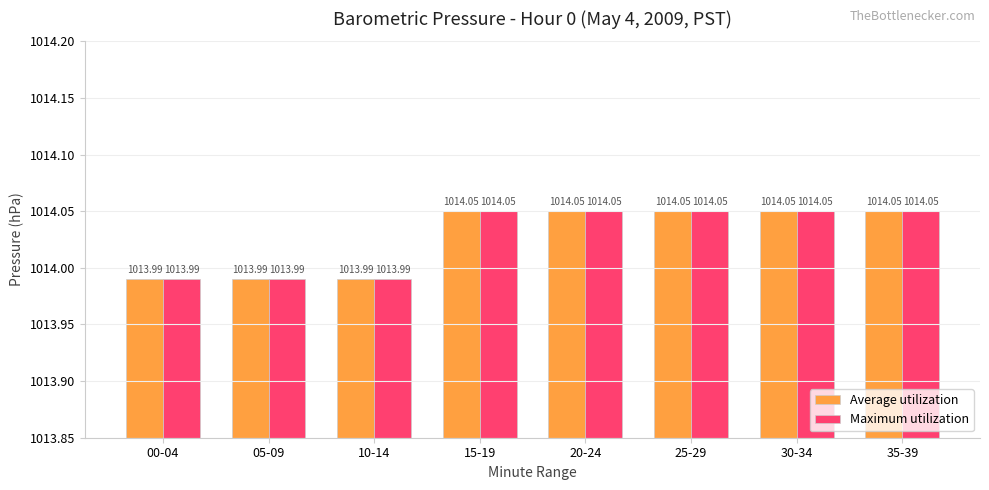

What is the sum of the Maximum utilization values at 15-19 and 10-14?

2028.0